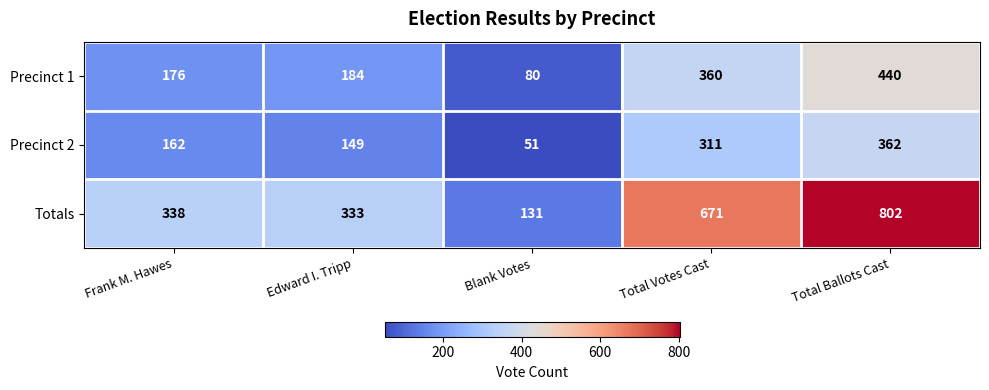

Reading left to right, extract all data points from this chart.

Precinct 1: Frank M. Hawes=176	Edward I. Tripp=184	Blank Votes=80	Total Votes Cast=360	Total Ballots Cast=440
Precinct 2: Frank M. Hawes=162	Edward I. Tripp=149	Blank Votes=51	Total Votes Cast=311	Total Ballots Cast=362
Totals: Frank M. Hawes=338	Edward I. Tripp=333	Blank Votes=131	Total Votes Cast=671	Total Ballots Cast=802